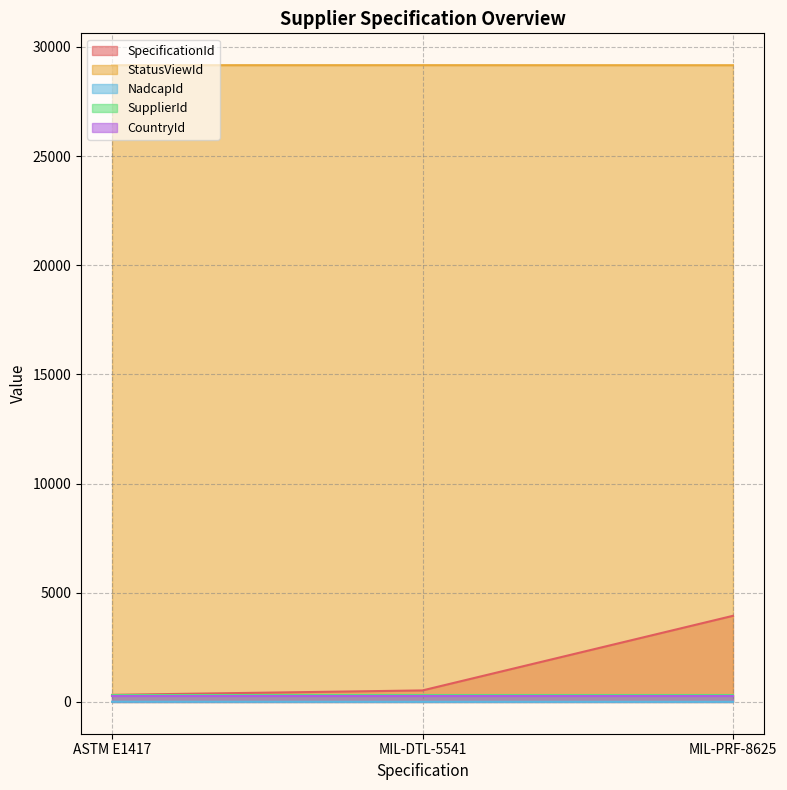

Is it true that SpecificationId equals 525 at MIL-DTL-5541?

True